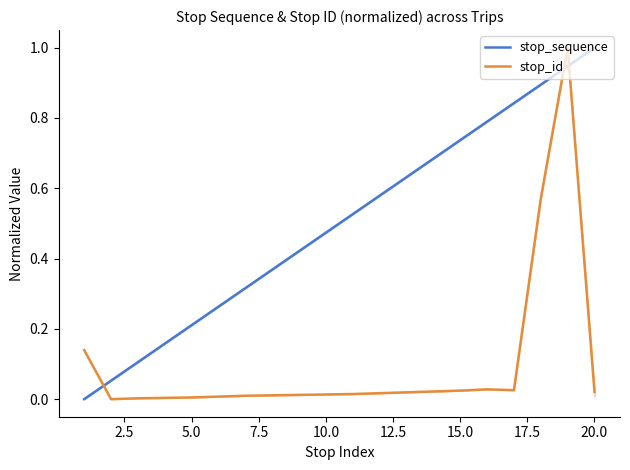

True or false: stop_id has a value of 0.0 at 5.0.

True